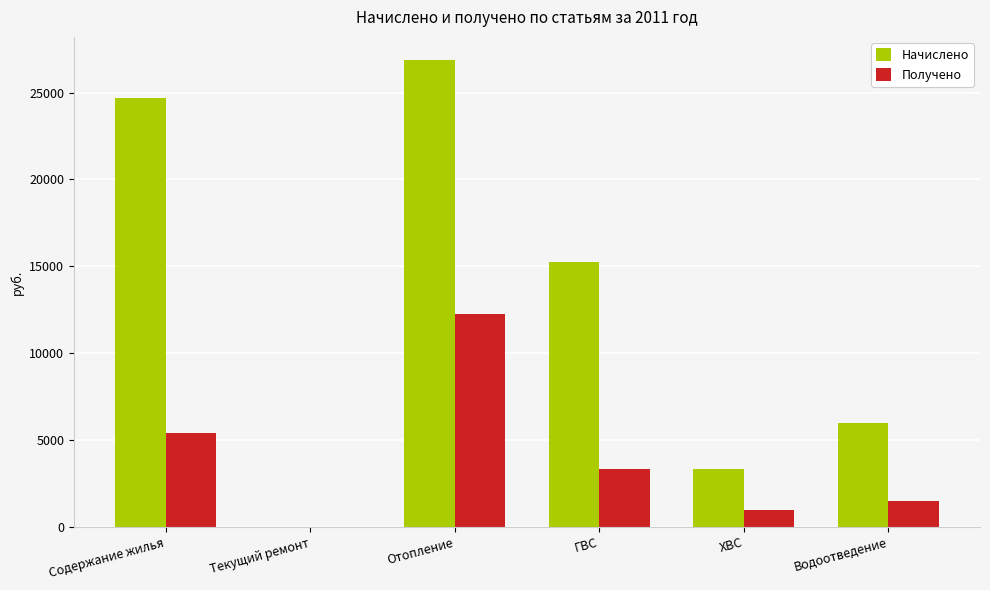

At which category is the sum across all series the highest?

Отопление